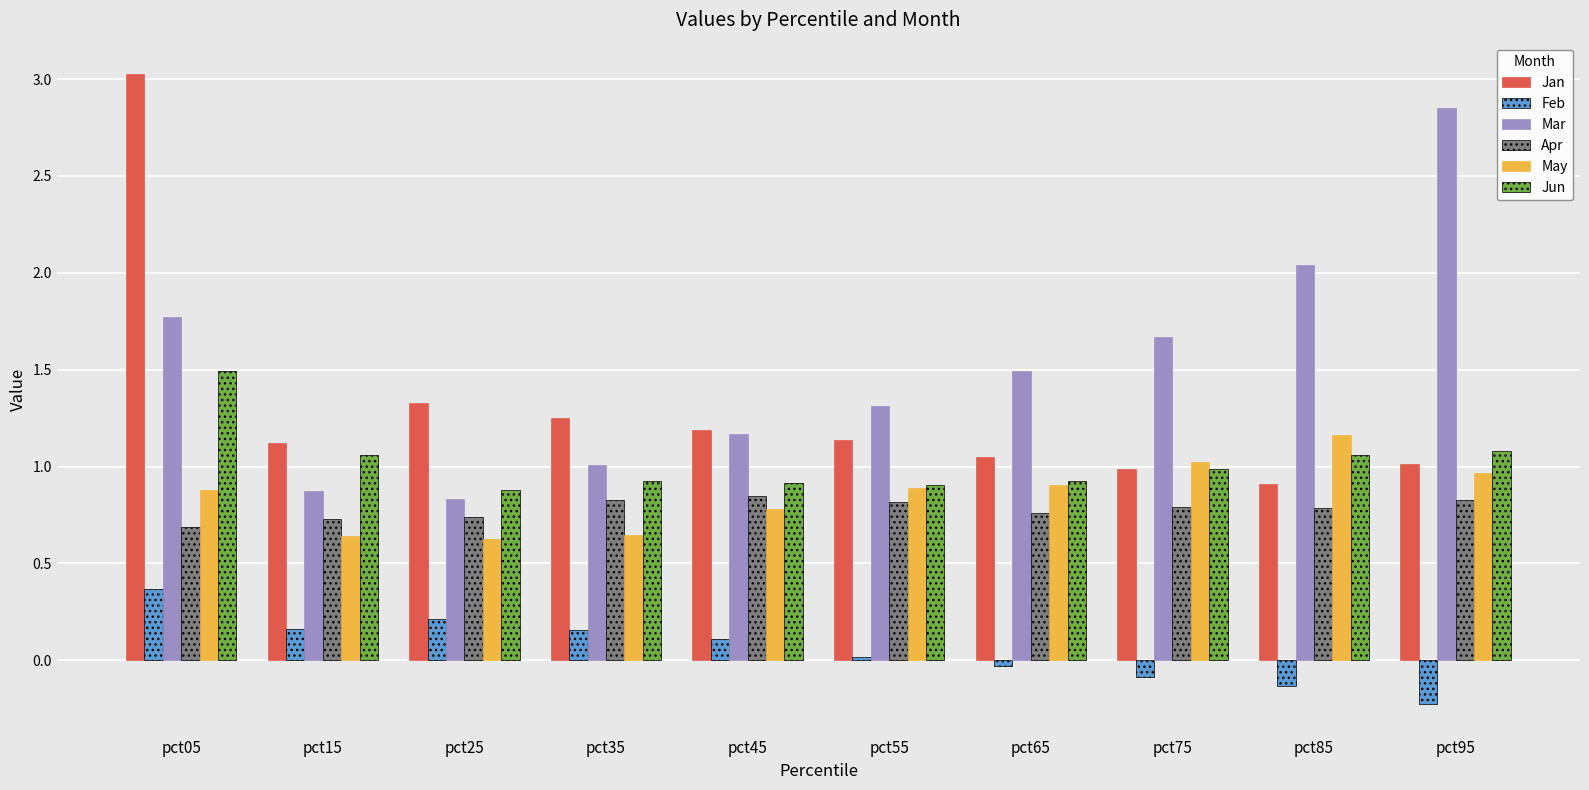

What is the highest value of the Jun series?

1.5